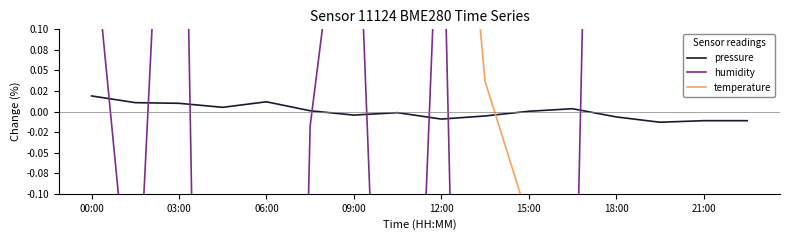

True or false: humidity has more than 0 interior local peaks.

True